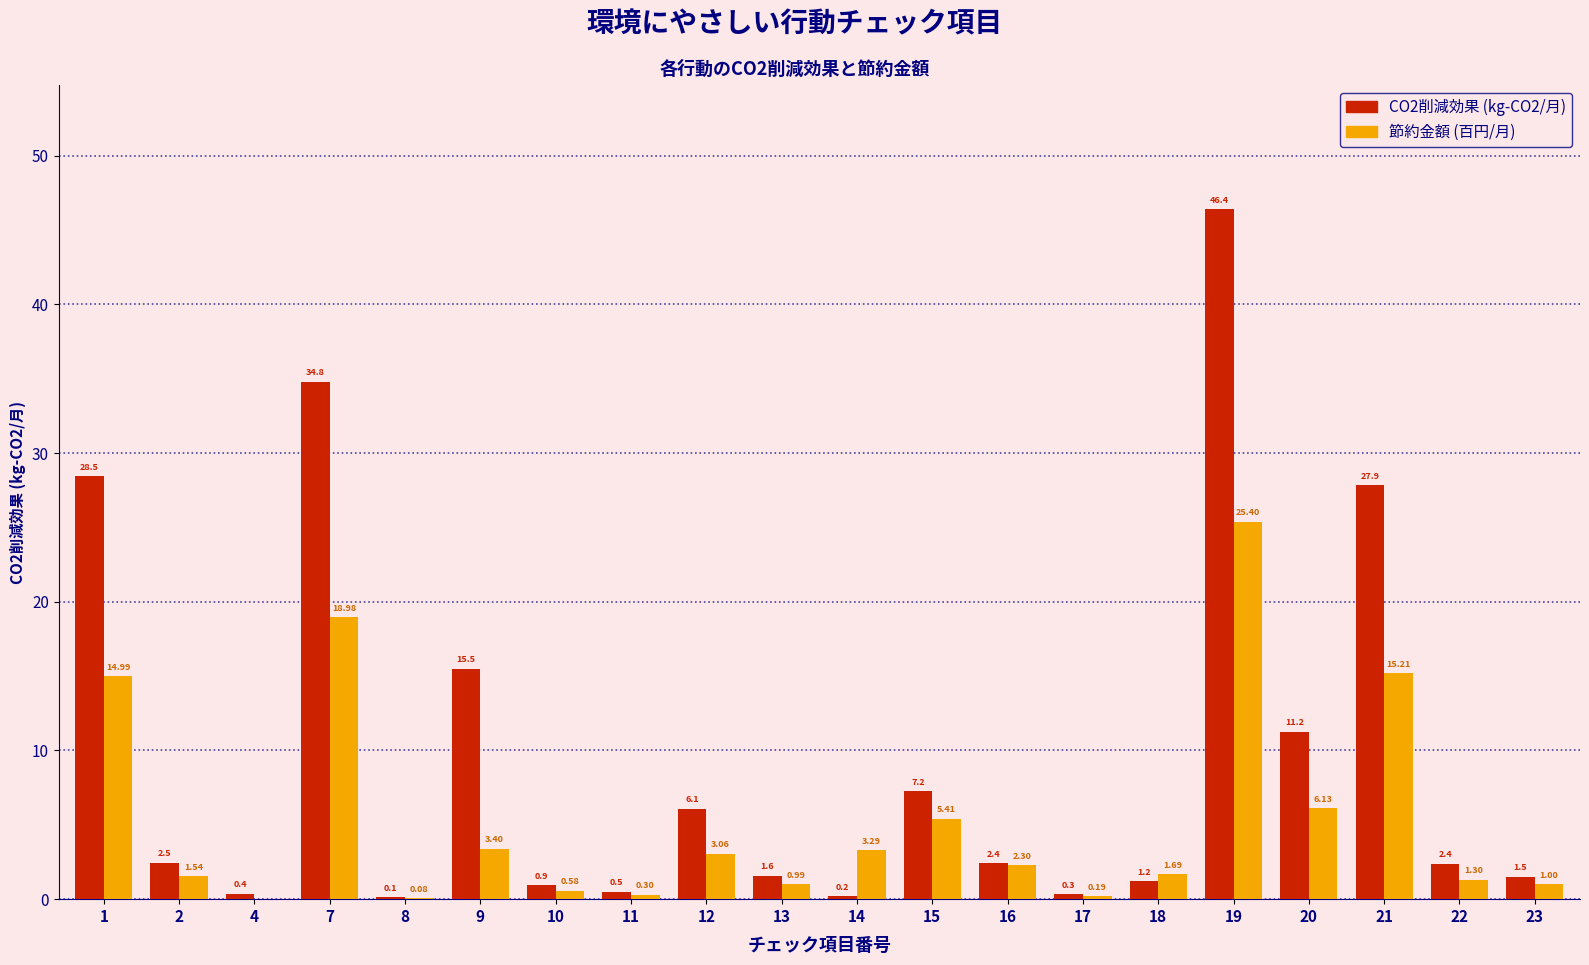

What is the sum of all 節約金額 (百円/月) values?

105.8